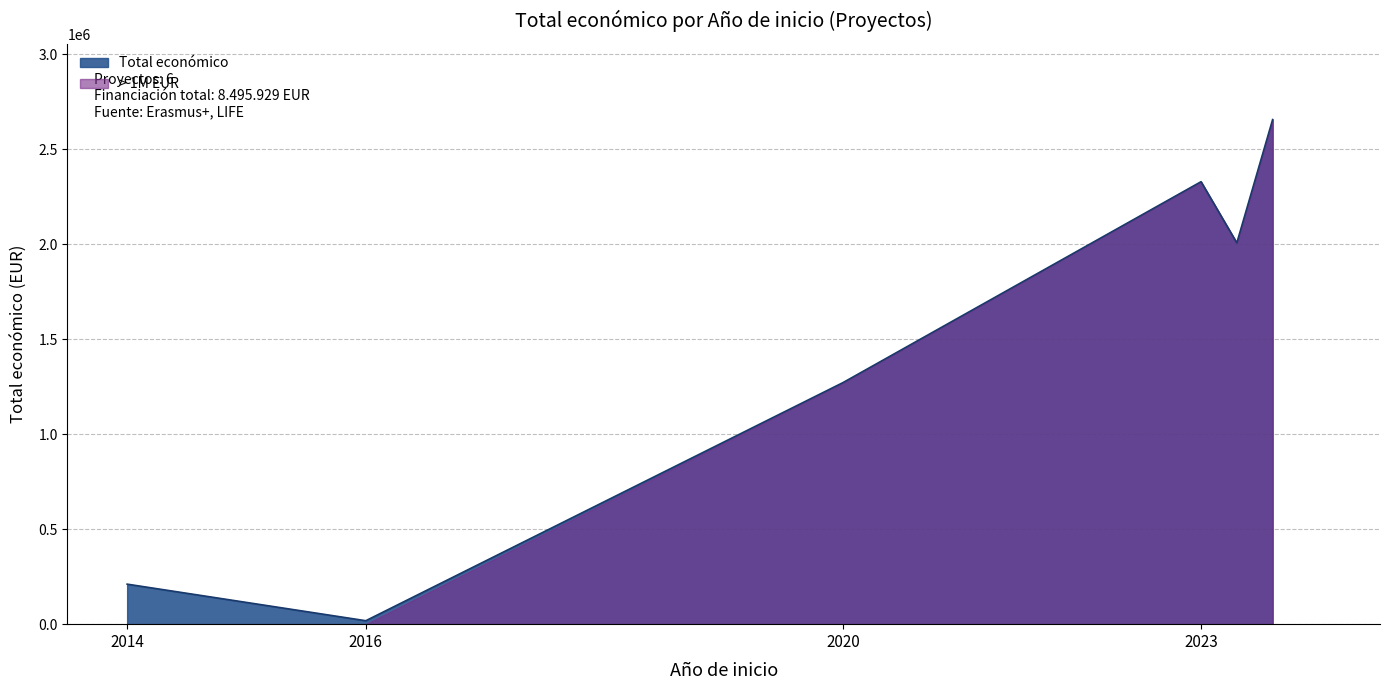

The value at 2020 is 553130. True or false?

False